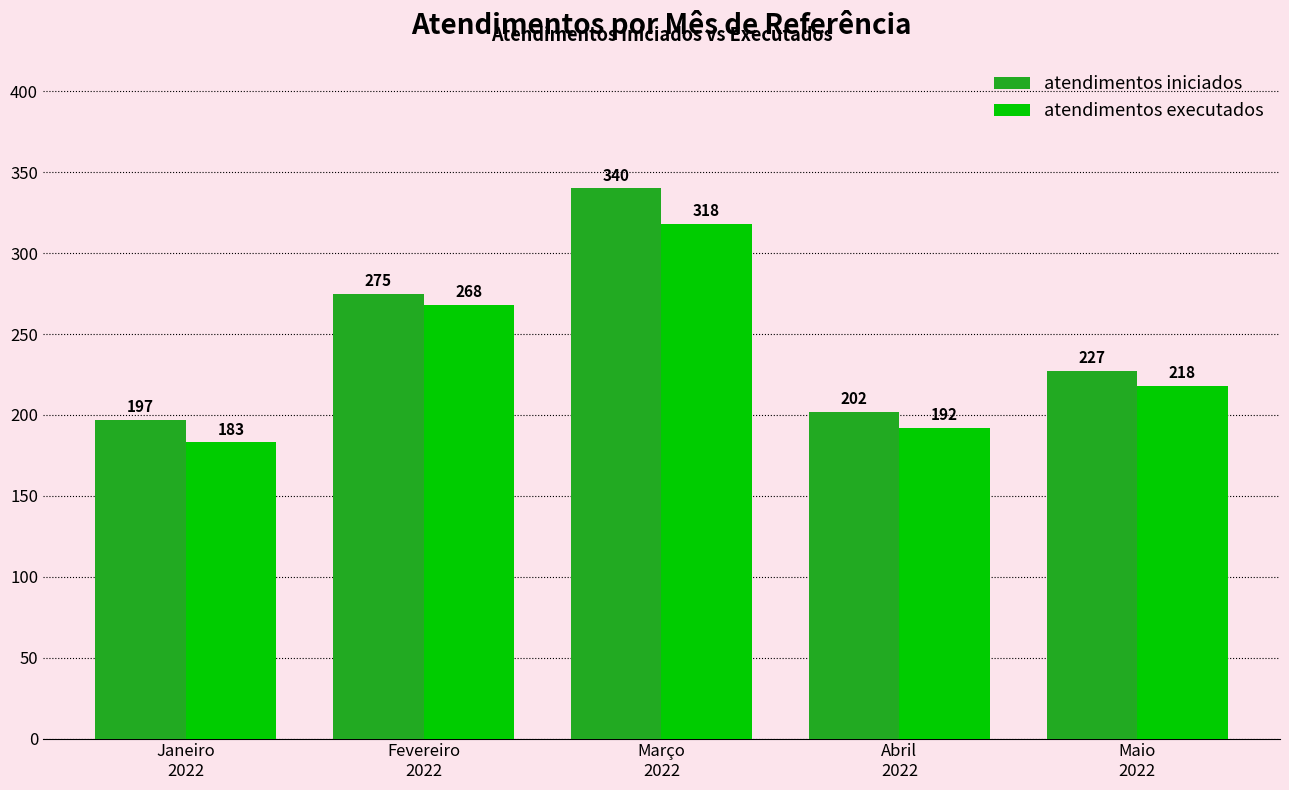

The value of atendimentos iniciados at Janeiro
2022 is 49. True or false?

False